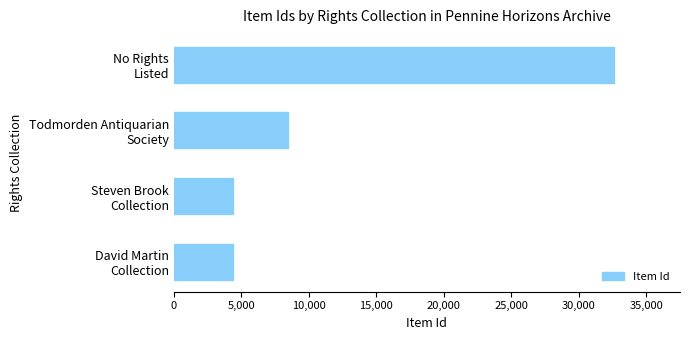

Does the chart contain stacked bars?

No